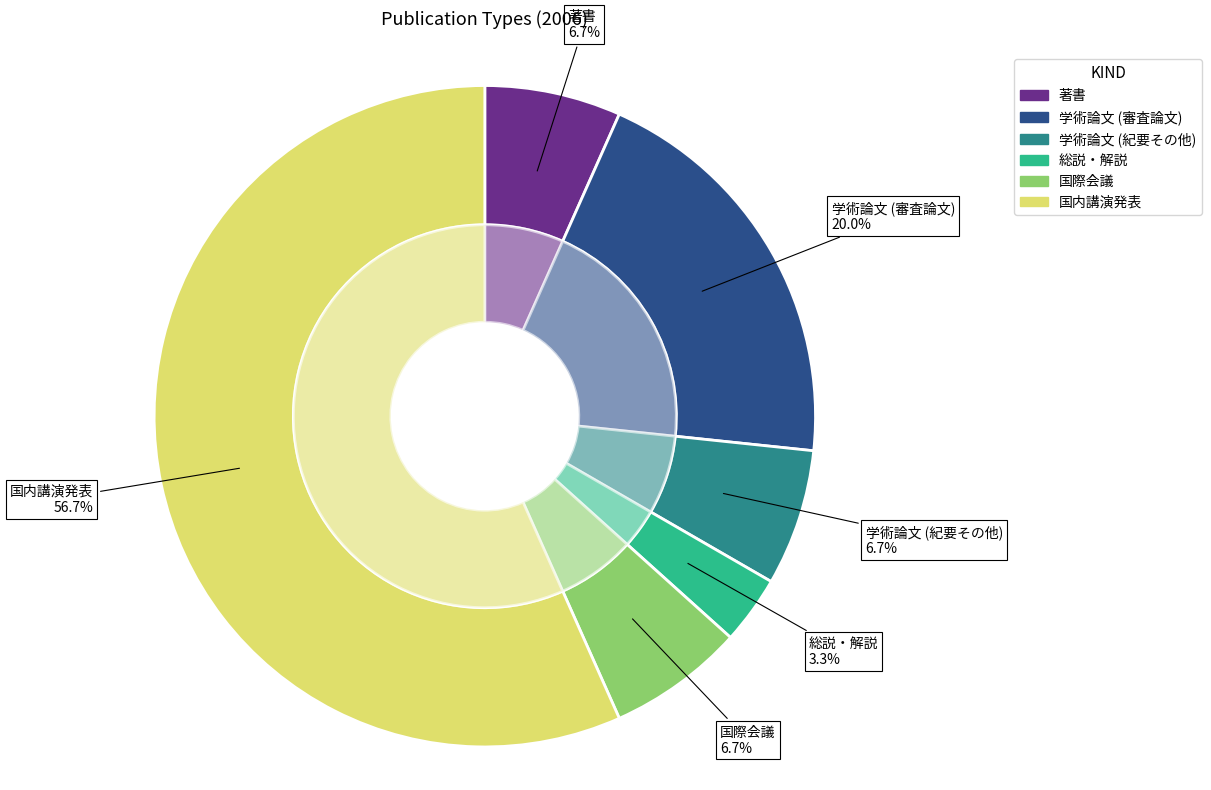

What is the ratio of the value at 国際会議 to the value at 総説・解説?

2.0